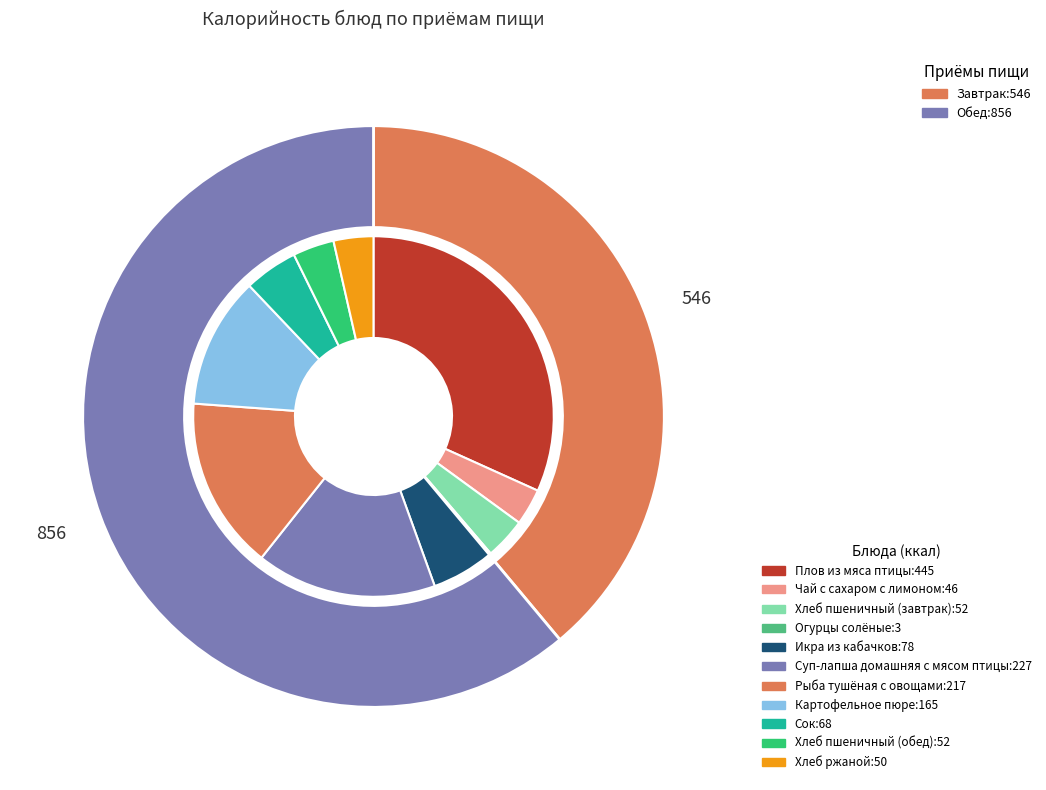

What percentage do Рыба тушёная с овощами and Хлеб ржаной together represent?

19.0%